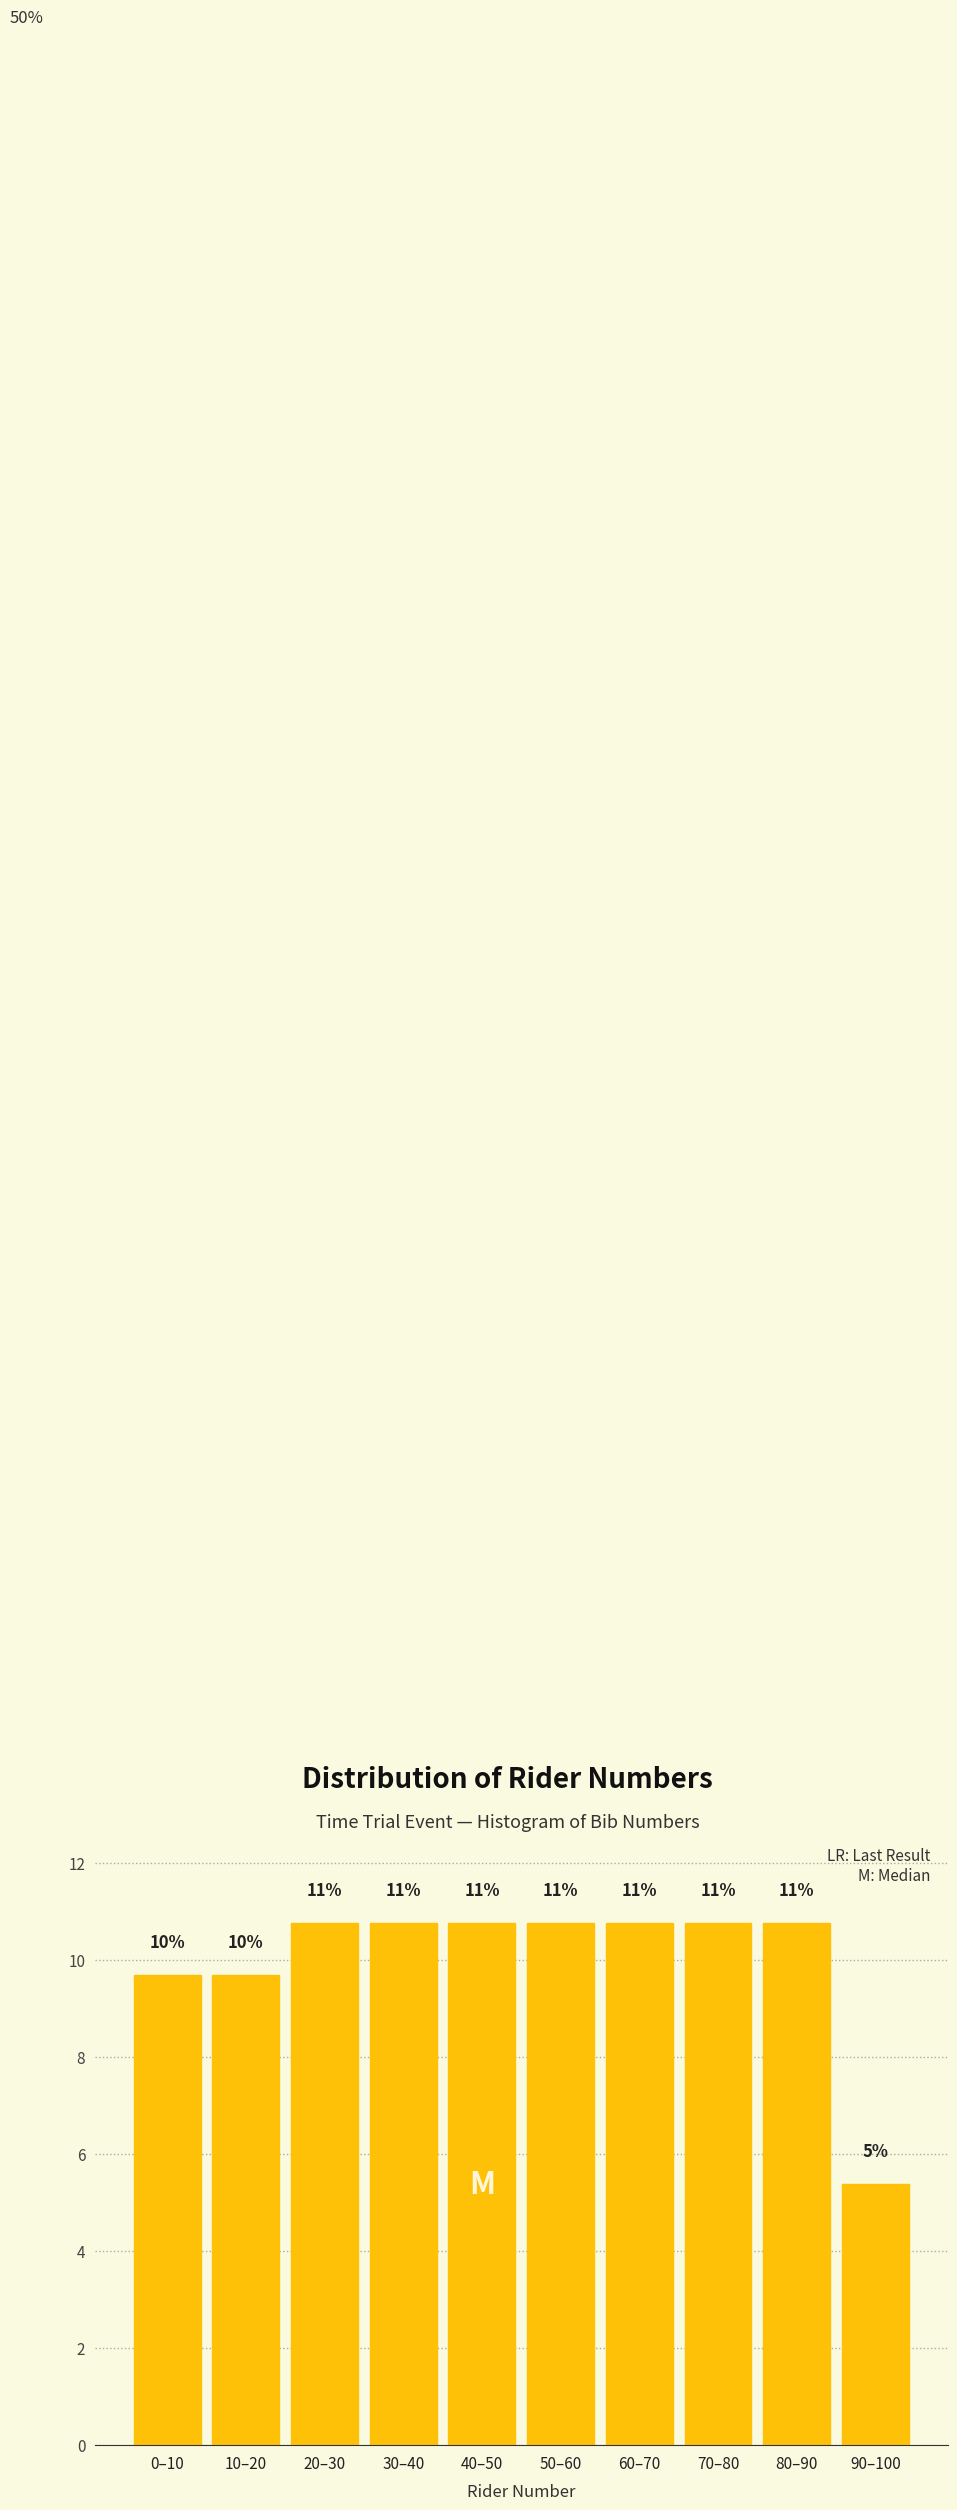

How many bars are there in total?

10